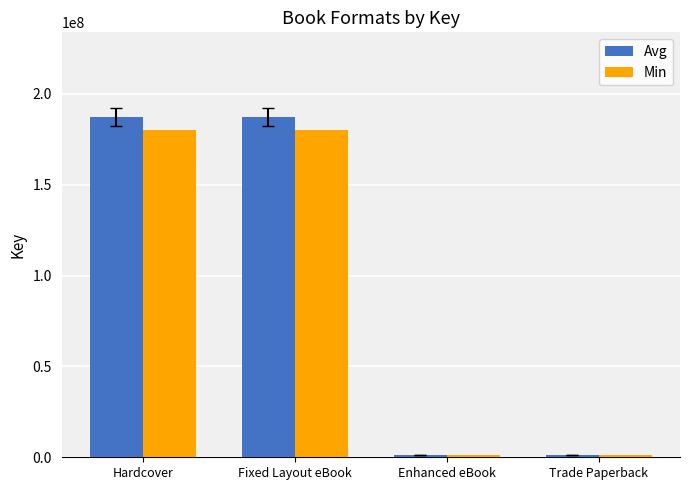

What is the total value across all series at Fixed Layout eBook?

367093555